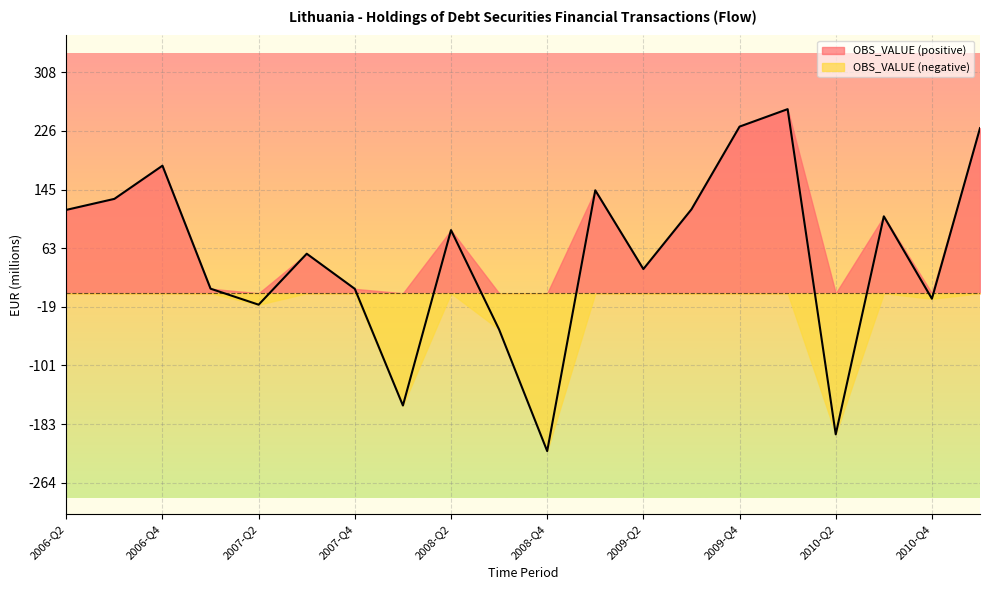

What is the difference between the second highest and minimum values?

452.7